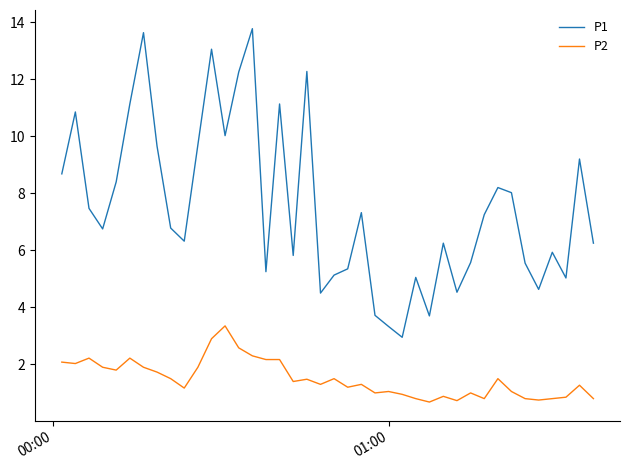

What is the average value of the P2 series?

1.5